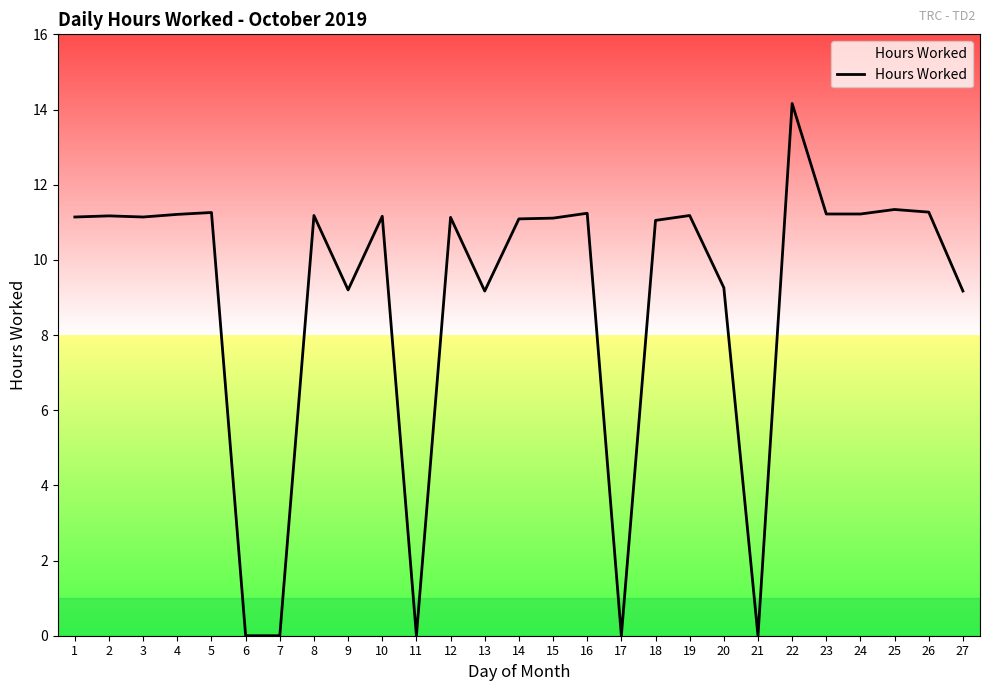

Is it true that the value at 16 is 11.2?

True